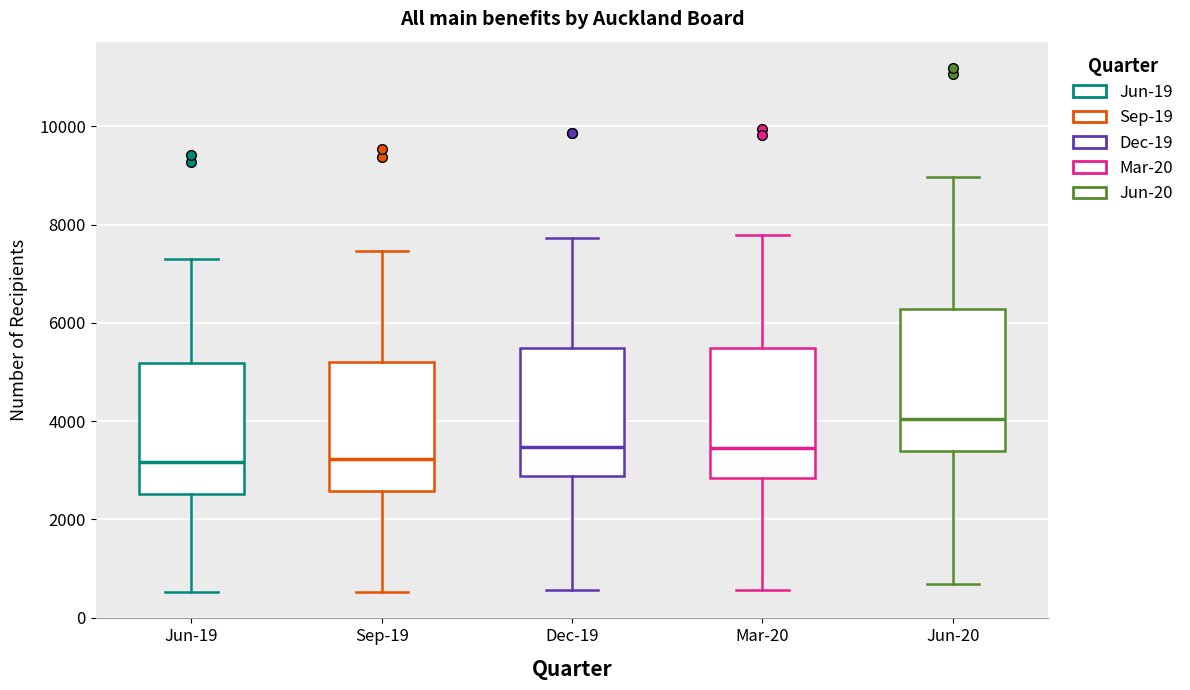

Where does the upper whisker of the box for Jun-20 end on the y-axis? The values are not printed on the chart, so give them approximately, as read against the axis.

9000